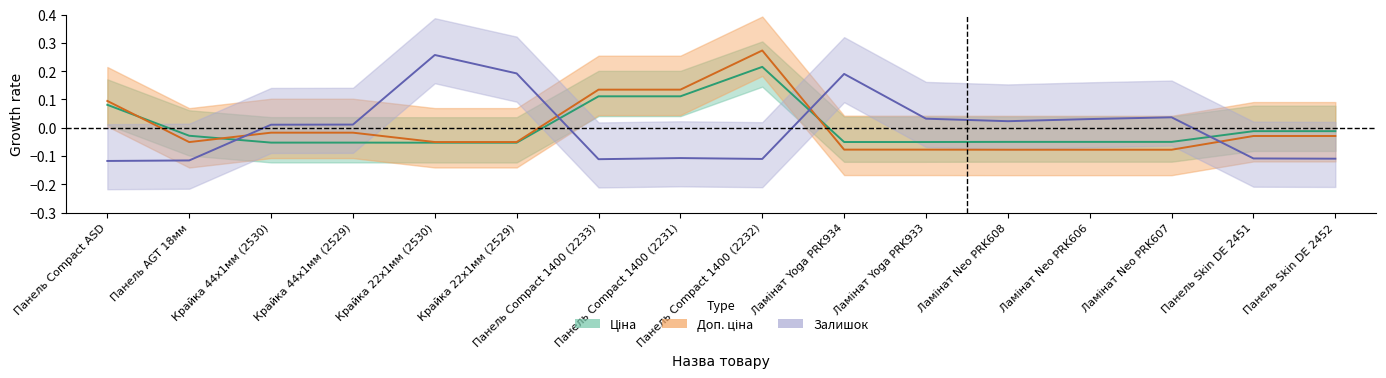

Reading left to right, what are all the values shown in this chart?

Ціна: 0.1	-0.0	-0.1	-0.1	-0.1	-0.1	0.1	0.1	0.2	-0.1	-0.1	-0.1	-0.1	-0.1	-0.0	-0.0
Доп. ціна: 0.1	-0.1	-0.0	-0.0	-0.1	-0.1	0.1	0.1	0.3	-0.1	-0.1	-0.1	-0.1	-0.1	-0.0	-0.0
Залишок: -0.1	-0.1	0.0	0.0	0.3	0.2	-0.1	-0.1	-0.1	0.2	0.0	0.0	0.0	0.0	-0.1	-0.1